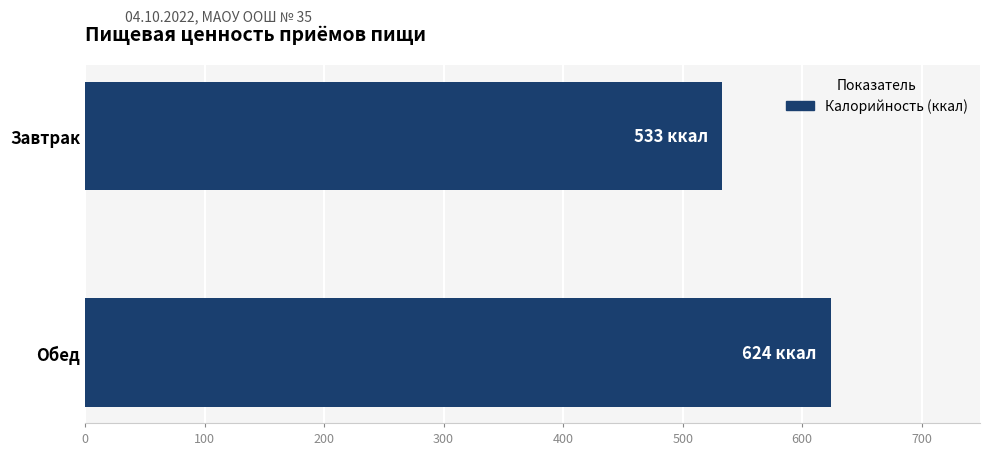

What is the difference between the values at Обед and Завтрак?

91